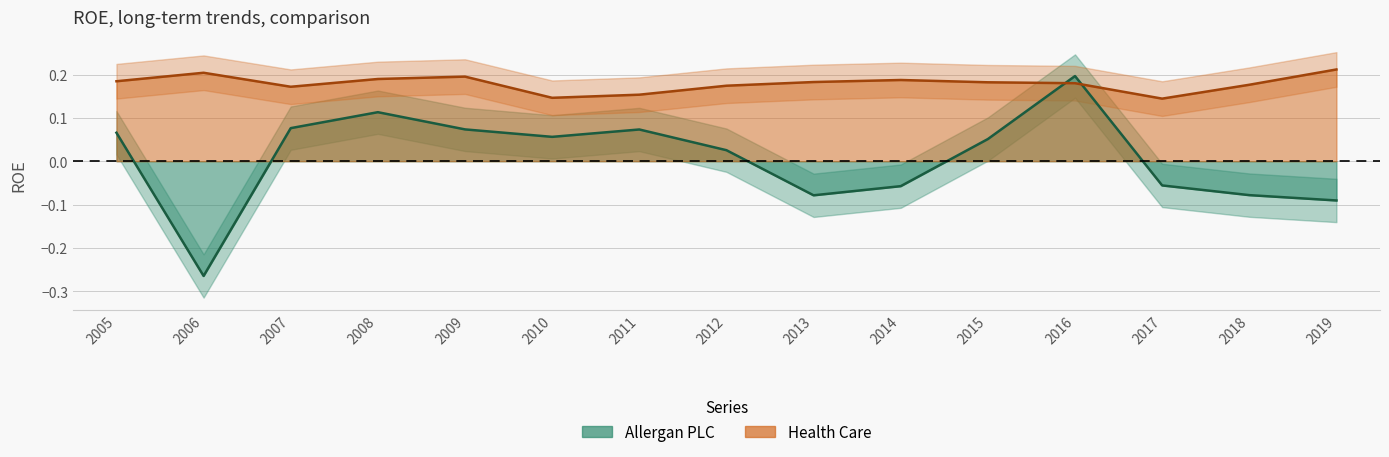

At how many categories does at least one series exceed 0?

15